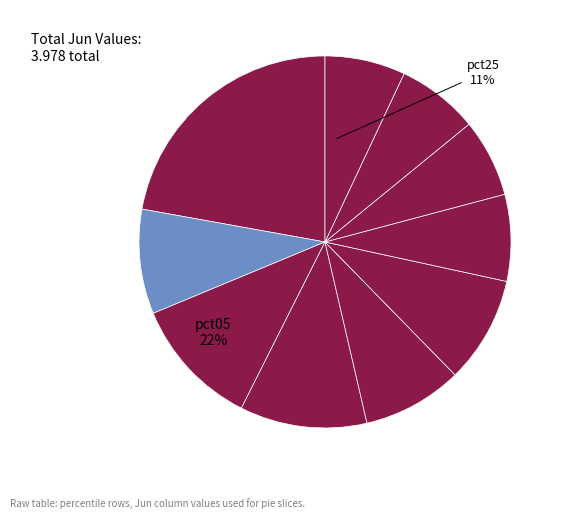

How many slices are in this pie chart?

10